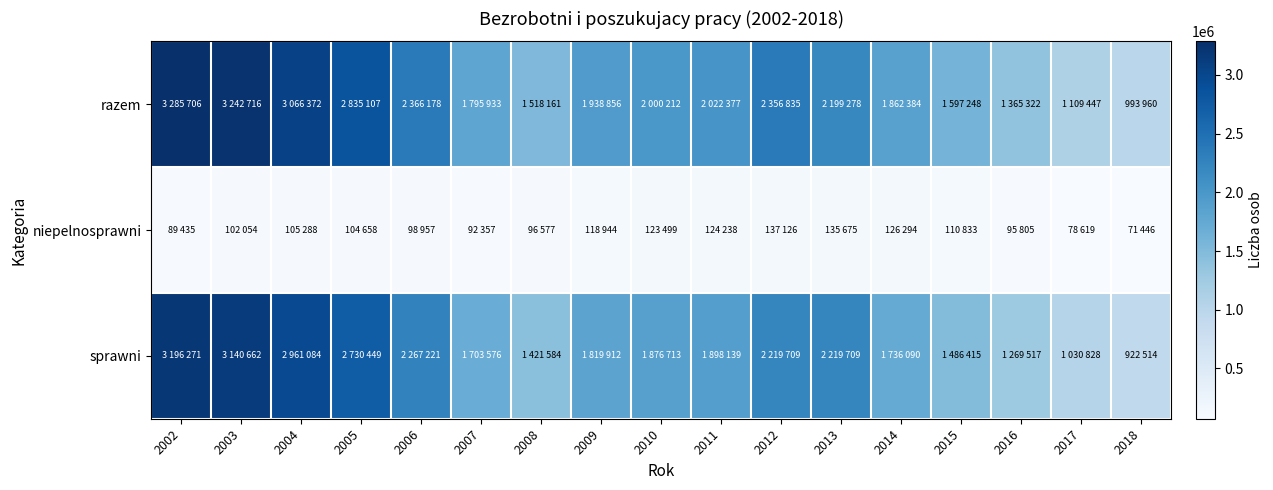

Which series has the largest range (max minus min)?

razem